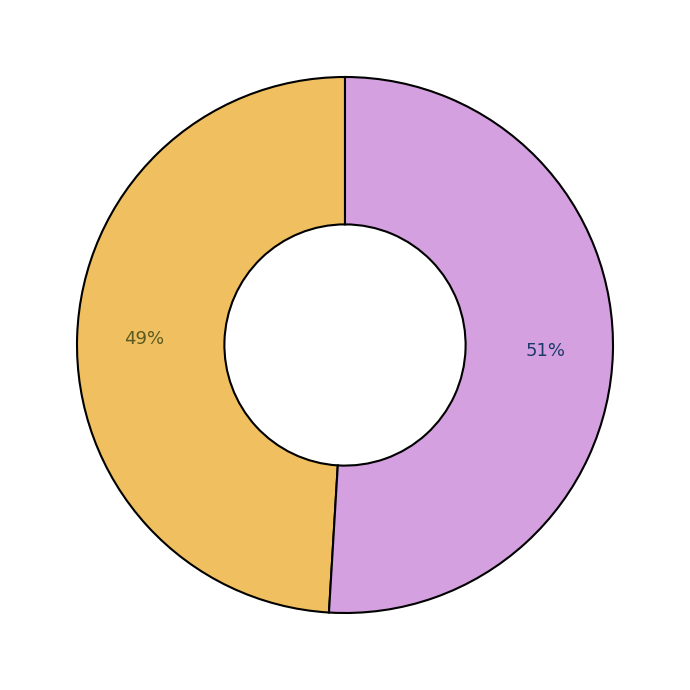

To the nearest percent, what is the average slice percentage?

50%